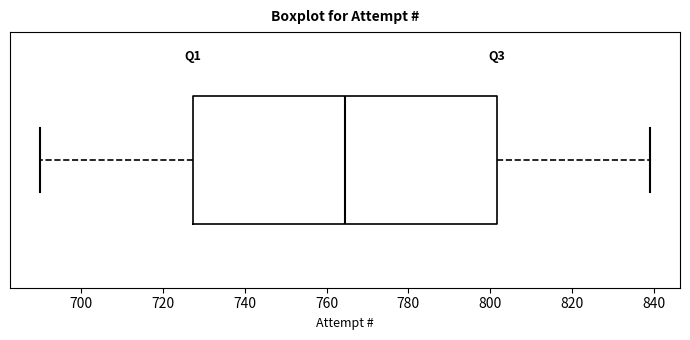

Read this box plot against the x-axis: the position of the median line, the range covered by the box, and the ends of both whiskers. The values are not printed on the chart, so give them approximately, as read against the axis.

median 764, box 728 to 802, whiskers 690 to 840